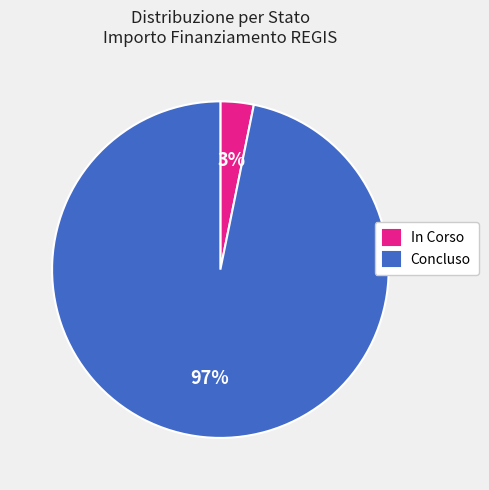

Which category has the biggest portion of the pie?

Concluso